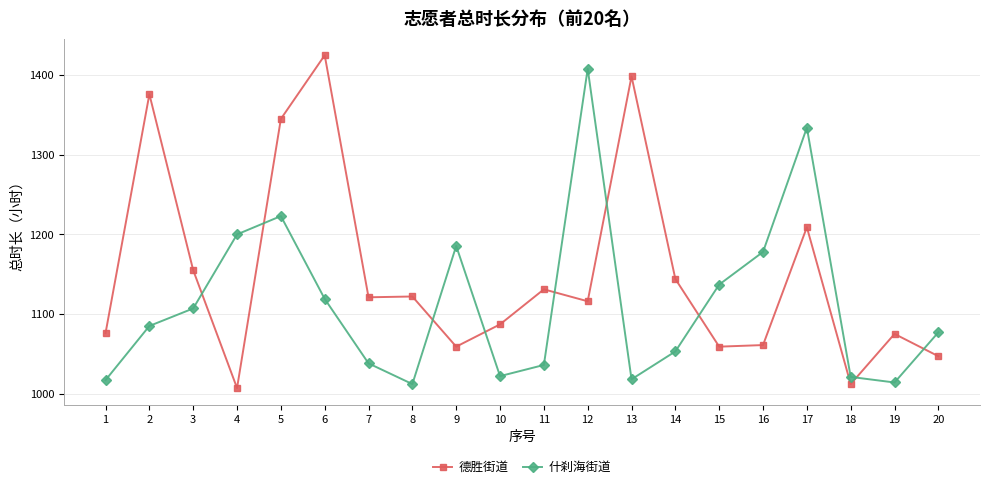

At which label does 什刹海街道 reach its peak?

12